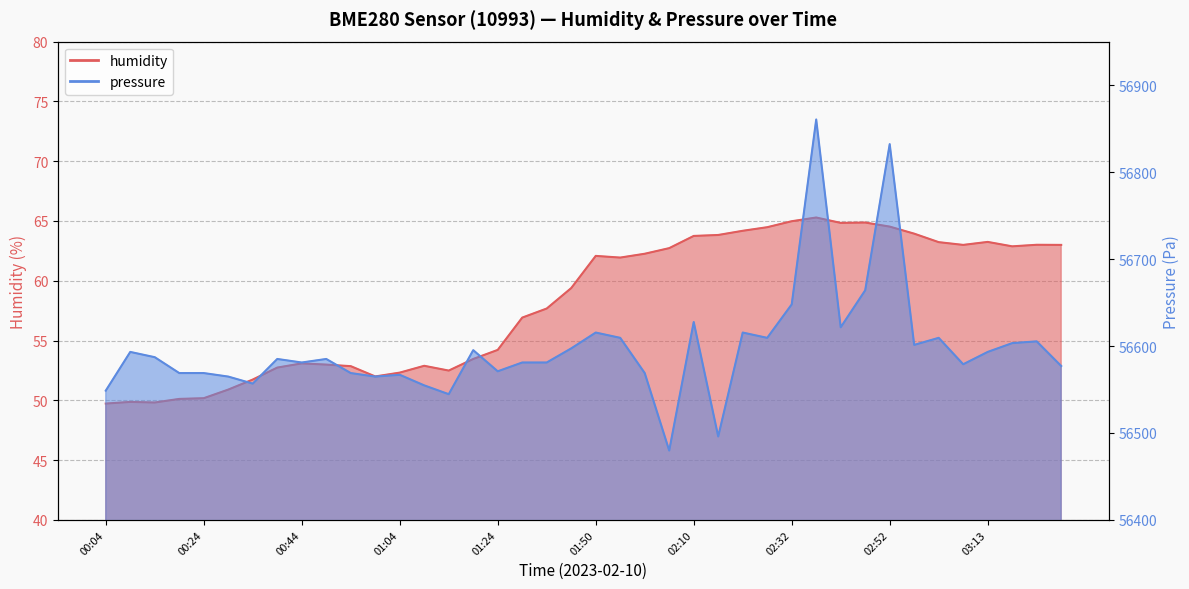

Between 02:21 and 02:26, which series saw the biggest shift?

pressure